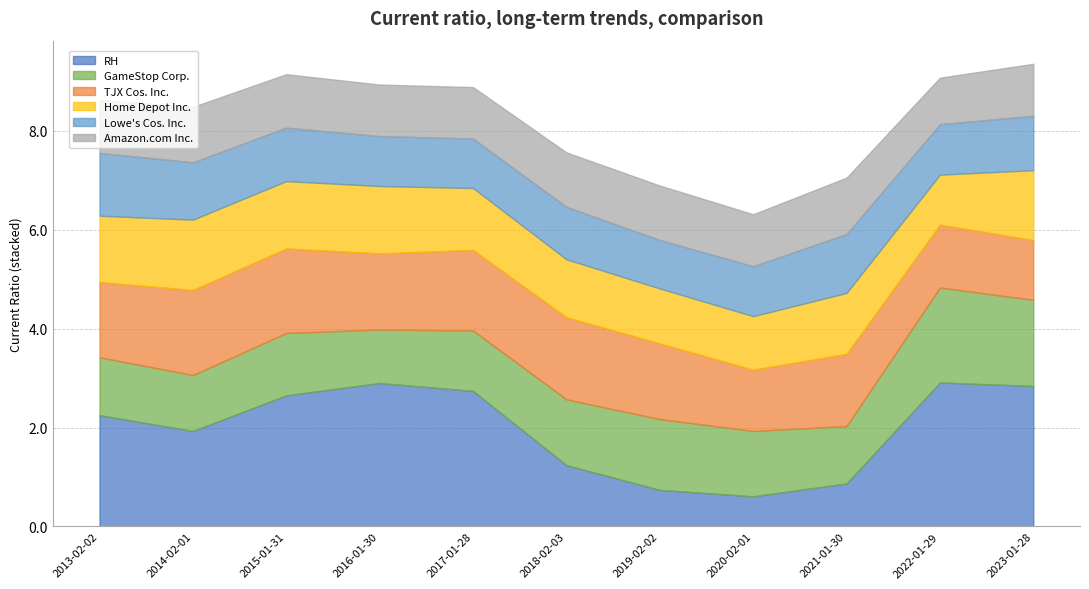

What is the difference between the maximum and minimum values in the RH series?

2.3